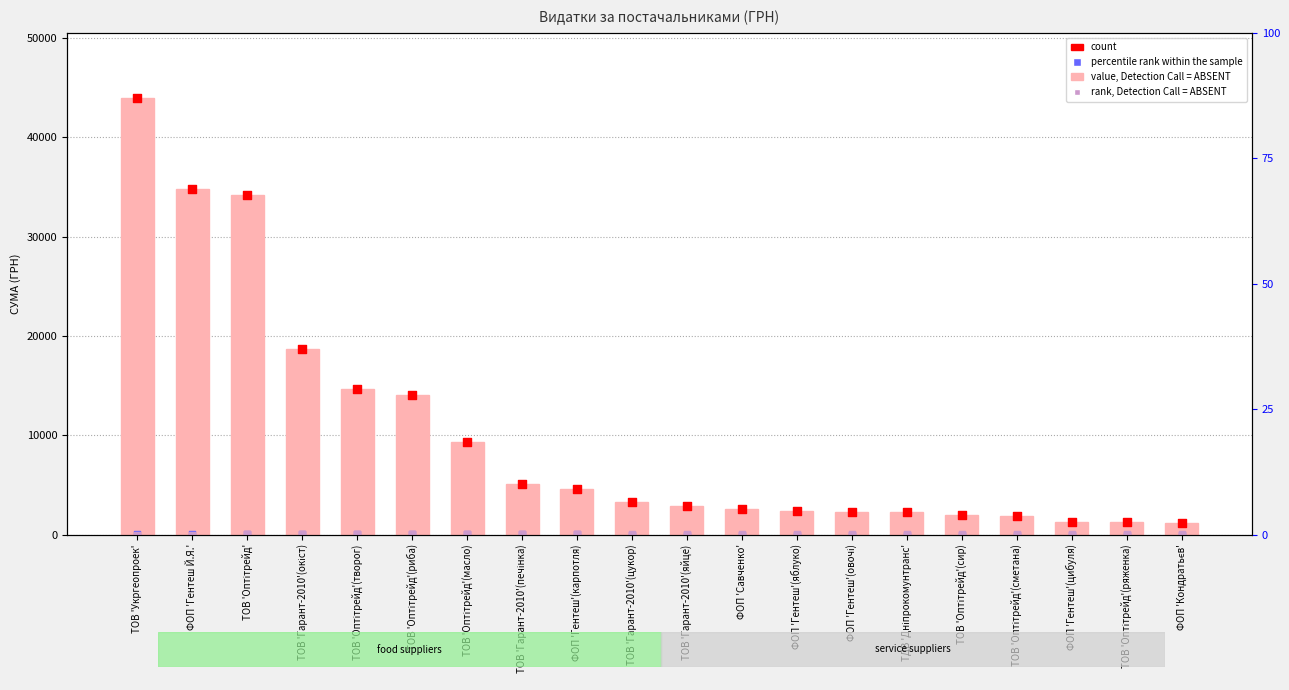

Which series has the widest spread of Y values?

value, Detection Call = ABSENT